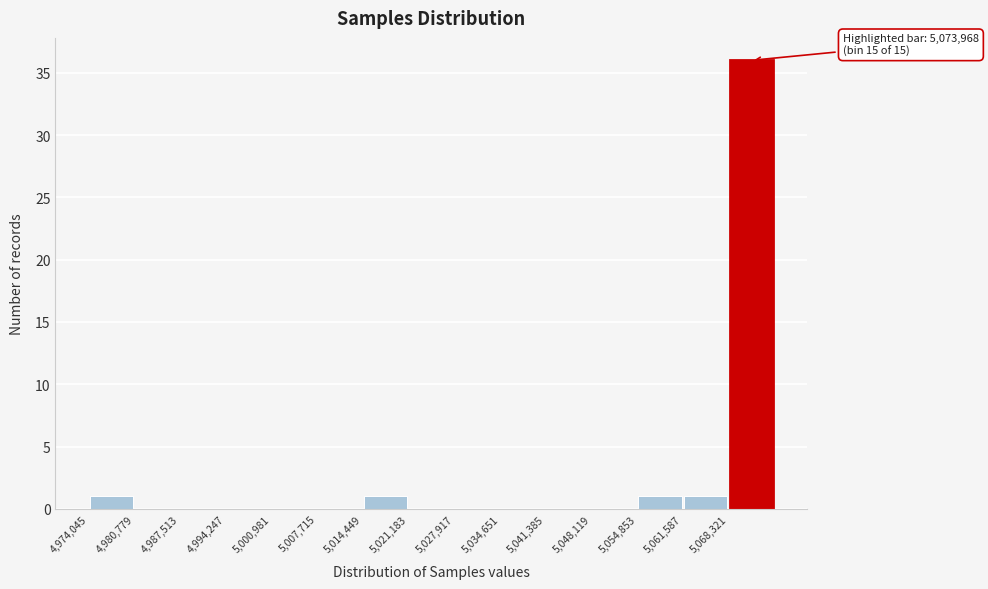

Over which range of the x-axis is the bar tallest?

5068000 to 5075000